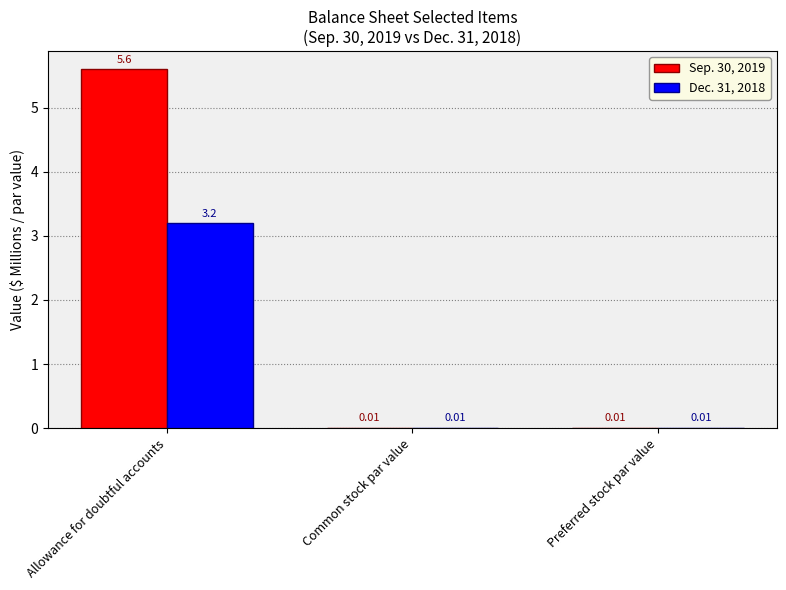

Is the value of Dec. 31, 2018 at Preferred stock par value greater than the value of Sep. 30, 2019 at Allowance for doubtful accounts?

No